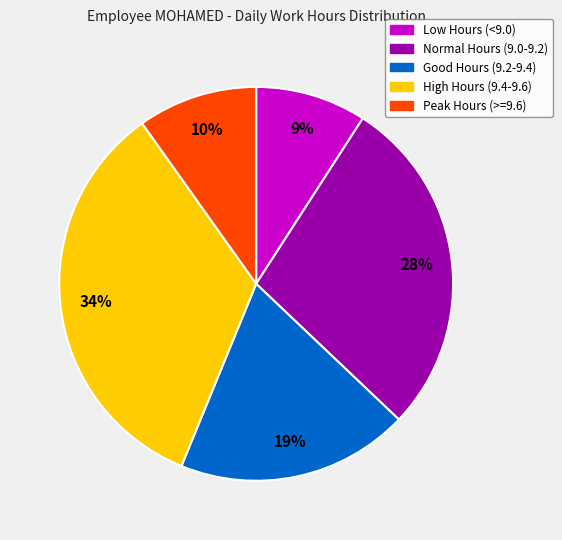

Does any single category account for the majority?

No